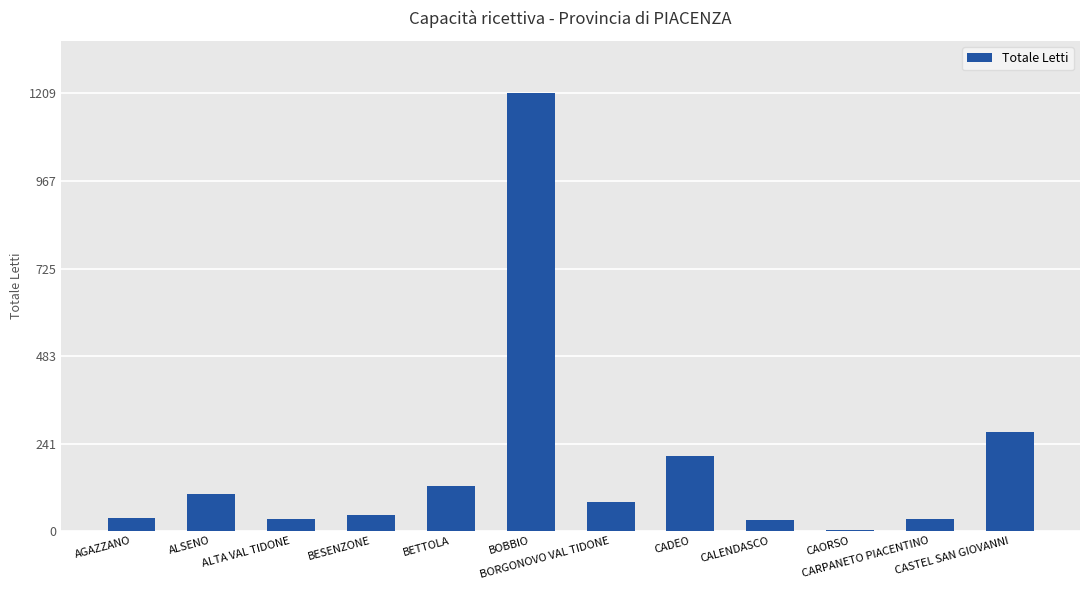

What is the maximum value shown in the chart?

1209